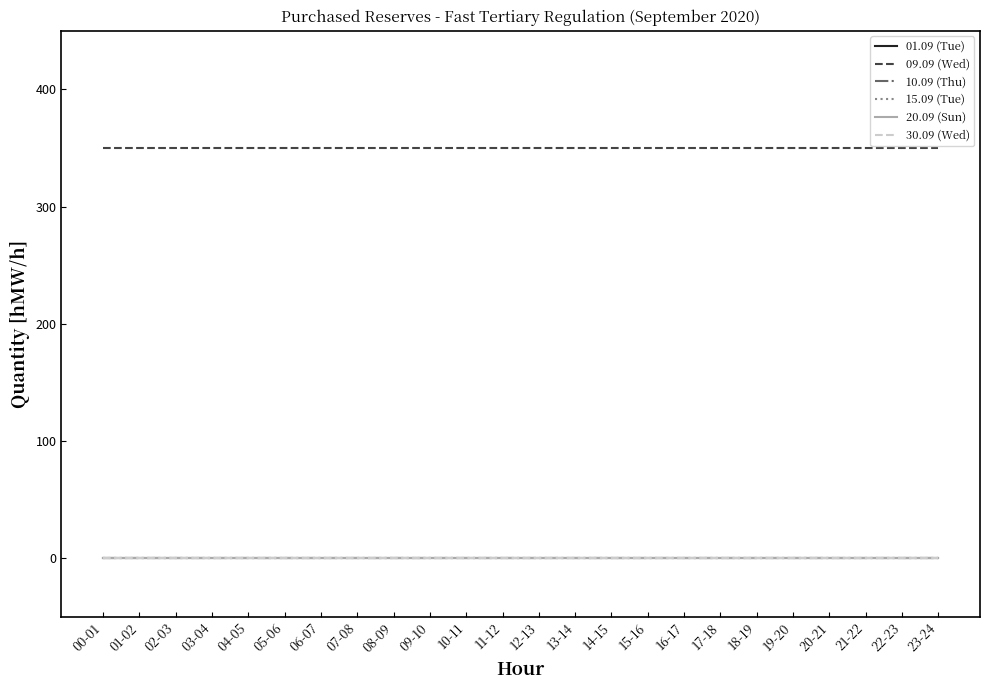

Is this an area chart (filled region under the line)?

No